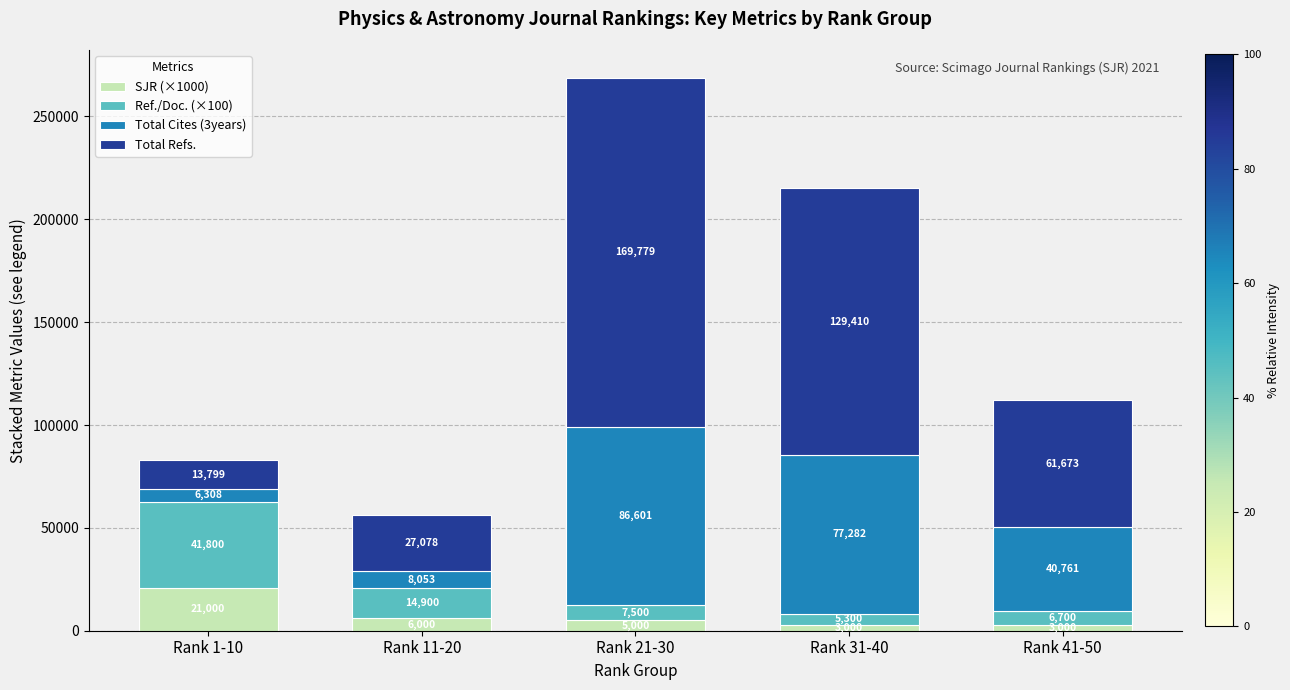

At which category is the sum across all series the highest?

Rank 21-30